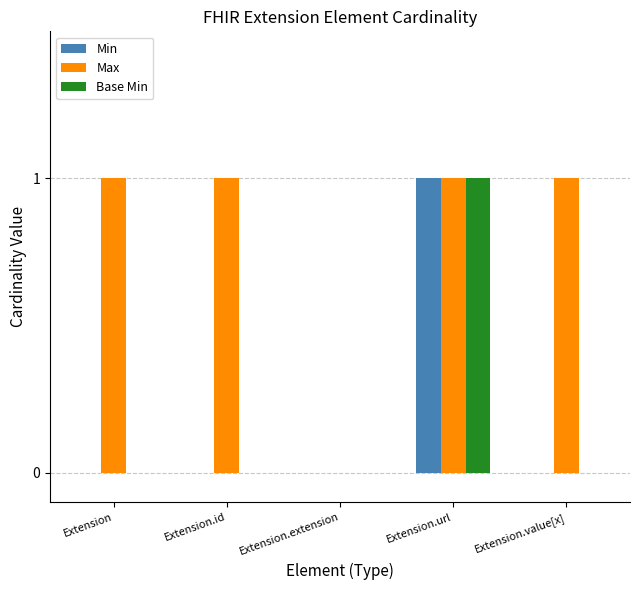

Is the value of Min at Extension greater than the value of Max at Extension.id?

No